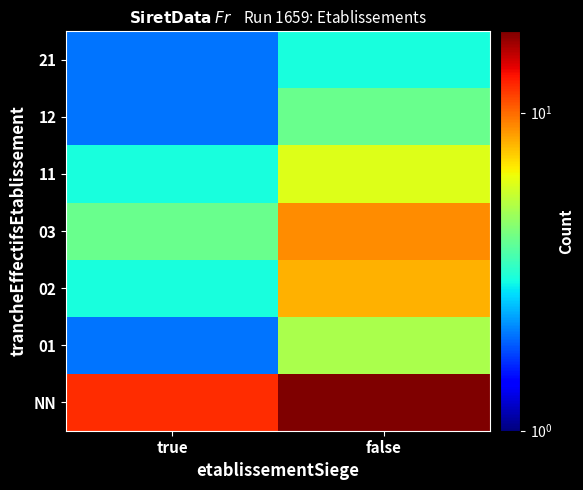

Reading right to left, list all the values displayed in this chart.

NN: false=18	true=12
01: false=5	true=2
02: false=8	true=3
03: false=9	true=4
11: false=6	true=3
12: false=4	true=2
21: false=3	true=2